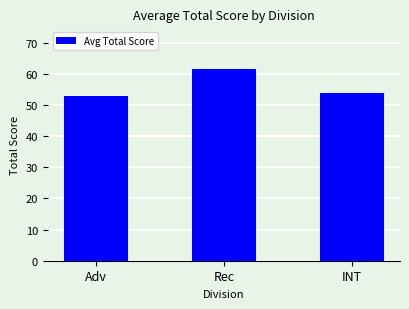

Is it true that the value at INT is 53.8?

True